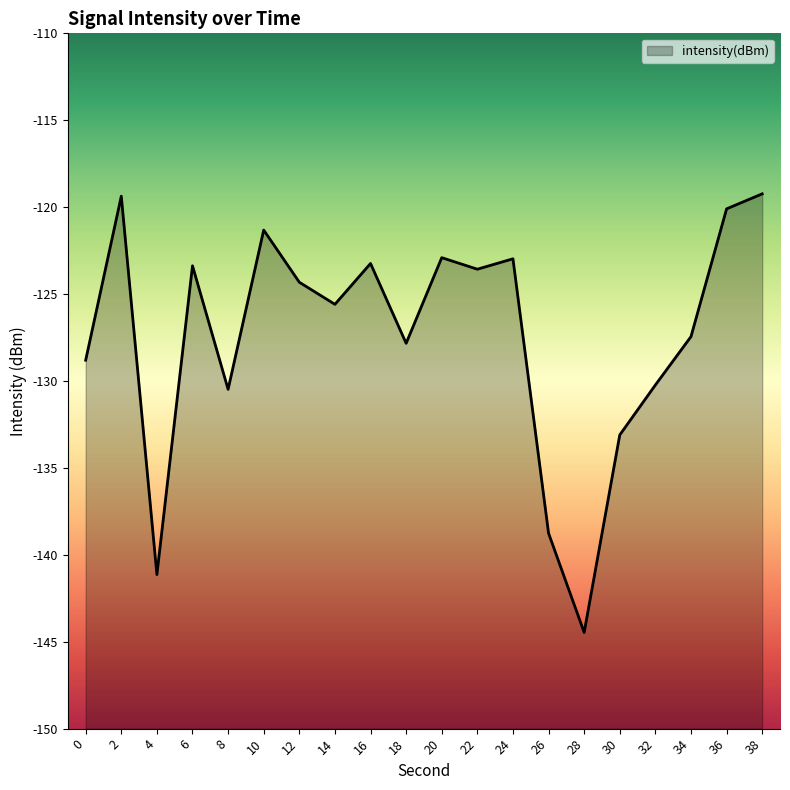

What value does the data have at 0?

-128.8